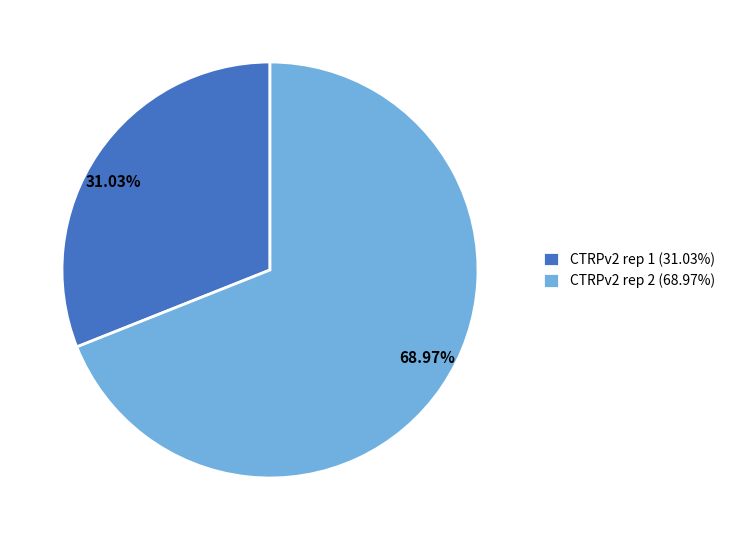

Does any single category account for the majority?

Yes